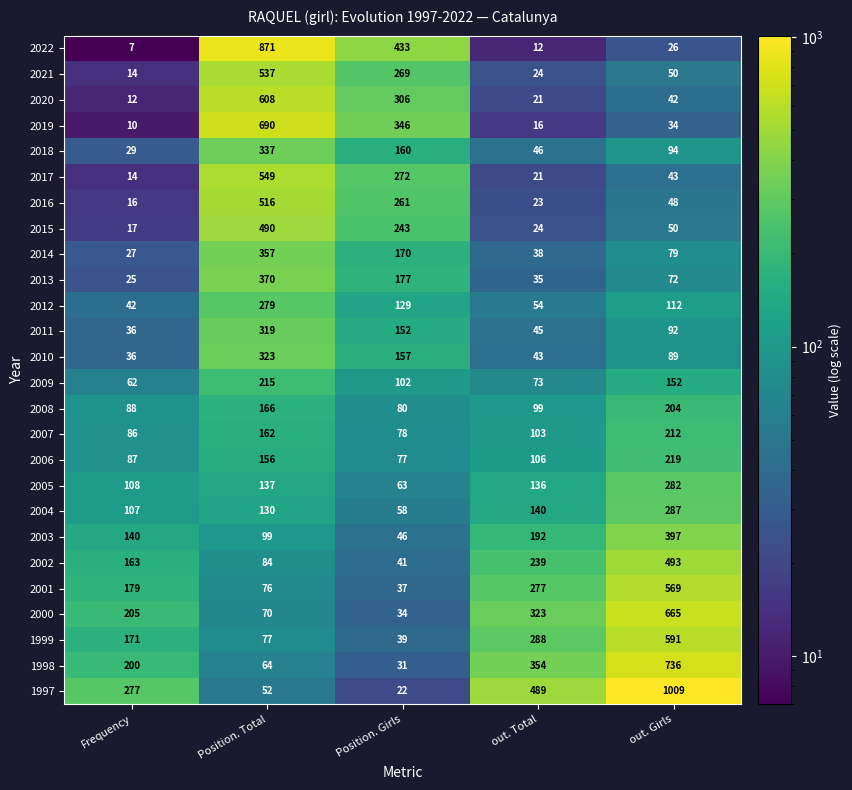

The value of 2018 at Position. Girls is 160. True or false?

True